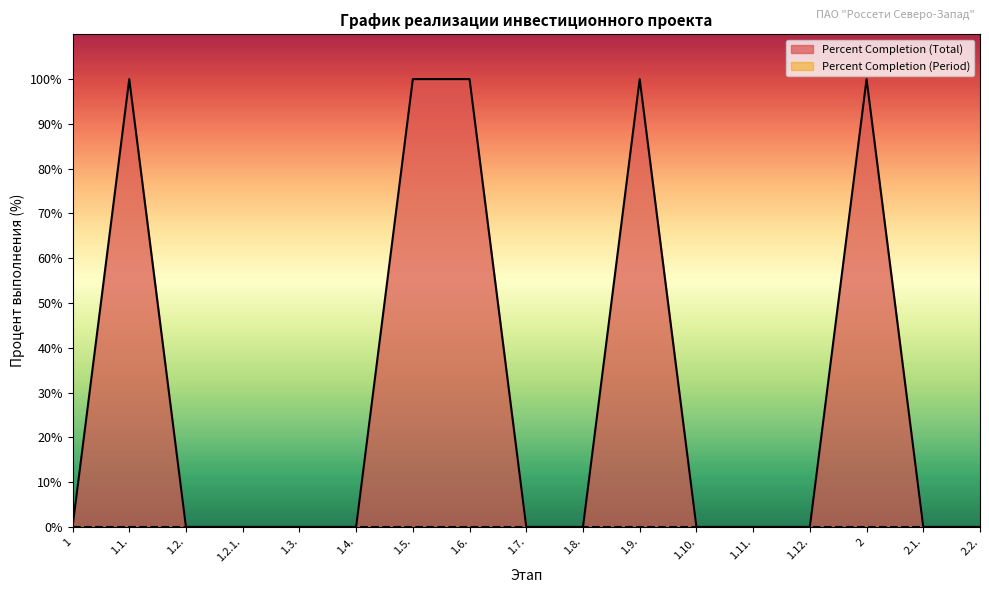

The value at 2.1. is -35. True or false?

False